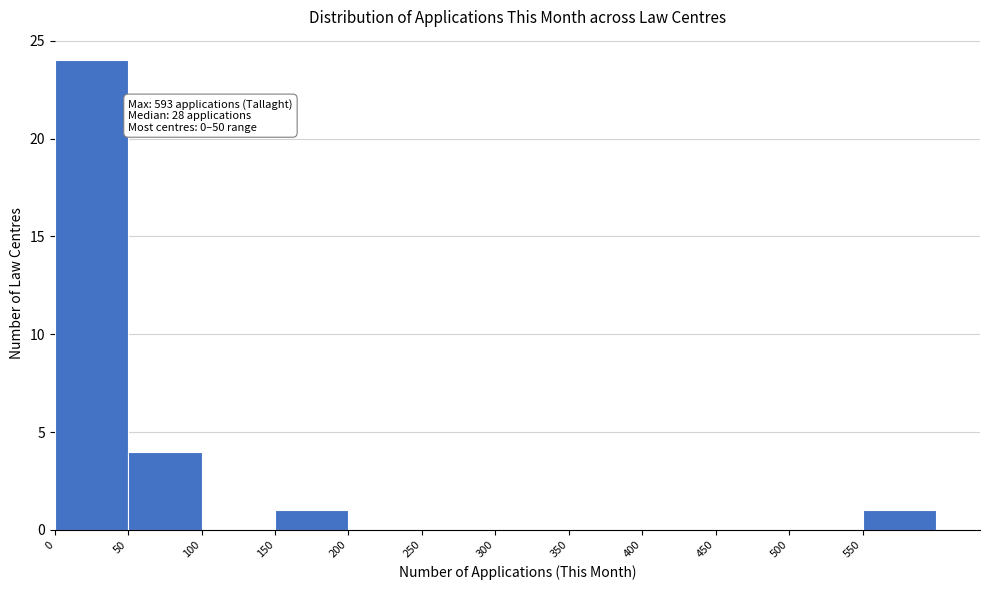

Which range on the x-axis has the tallest bar?

0 to 50